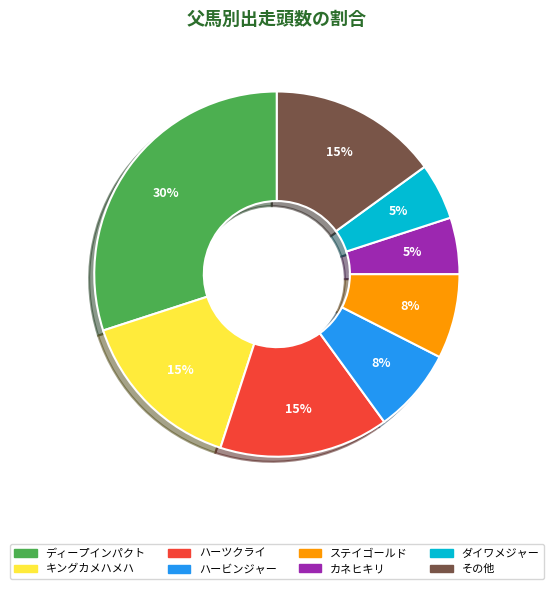

Is there a majority slice in this chart?

No